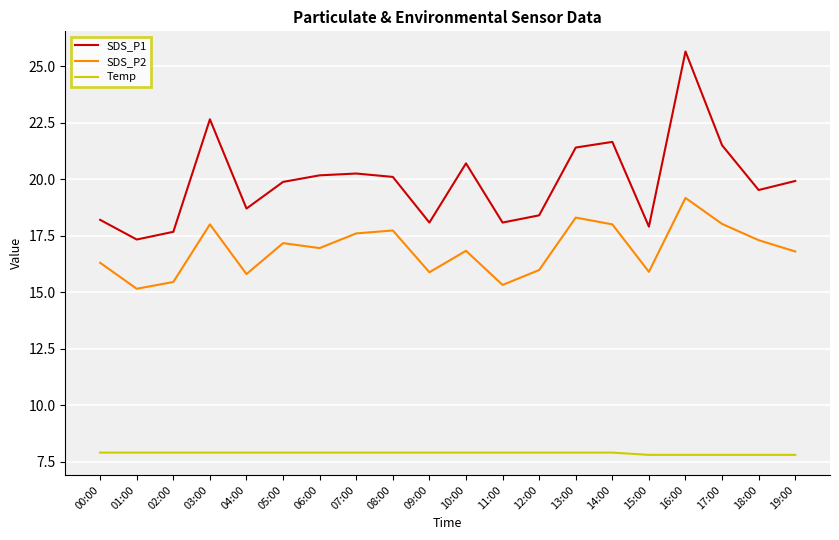

How many series are shown in this chart?

3